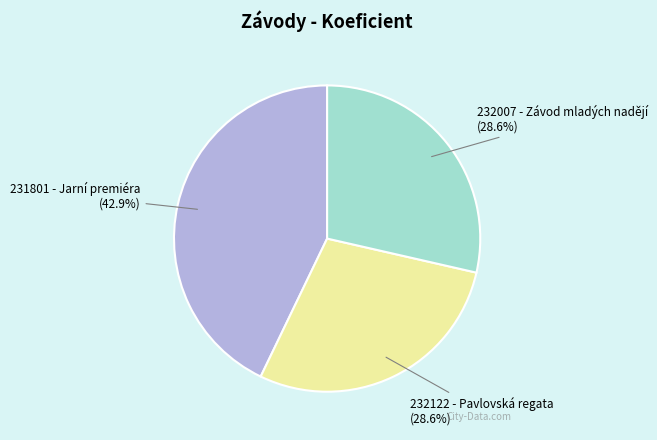

Is 232122 - Pavlovská regata the majority of the pie?

No